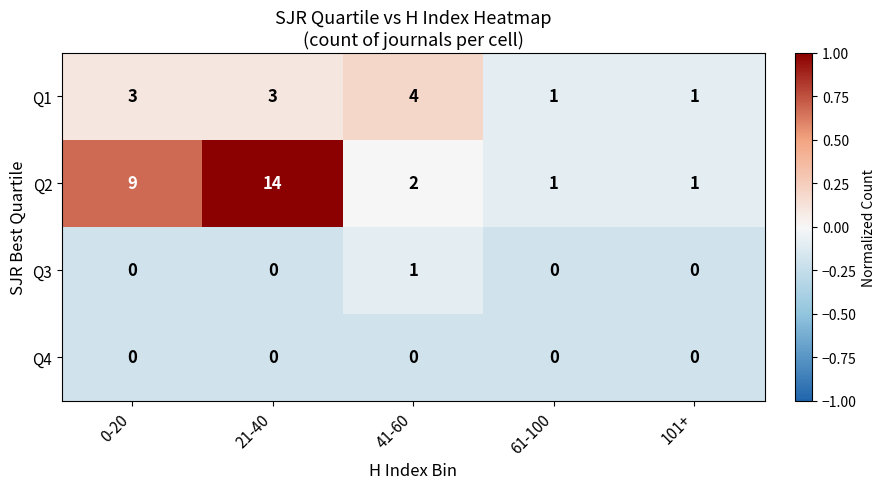

What is the greatest value displayed?

14